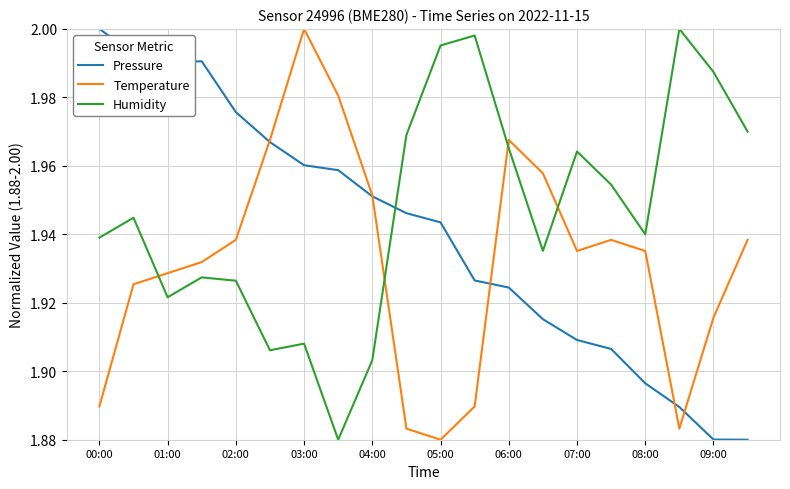

Which series has the largest total across all categories?

Humidity